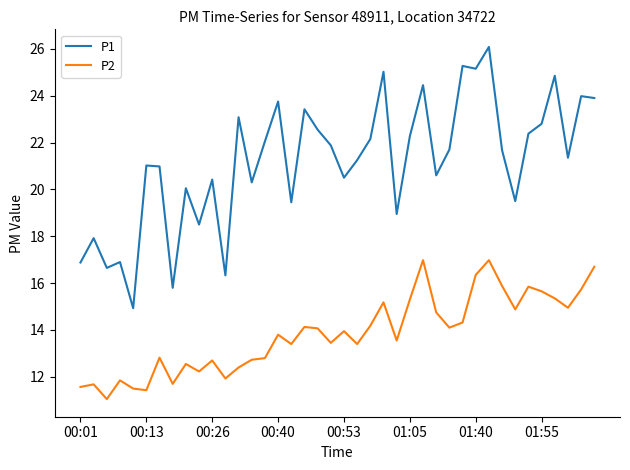

Which series has the widest spread of values?

P1